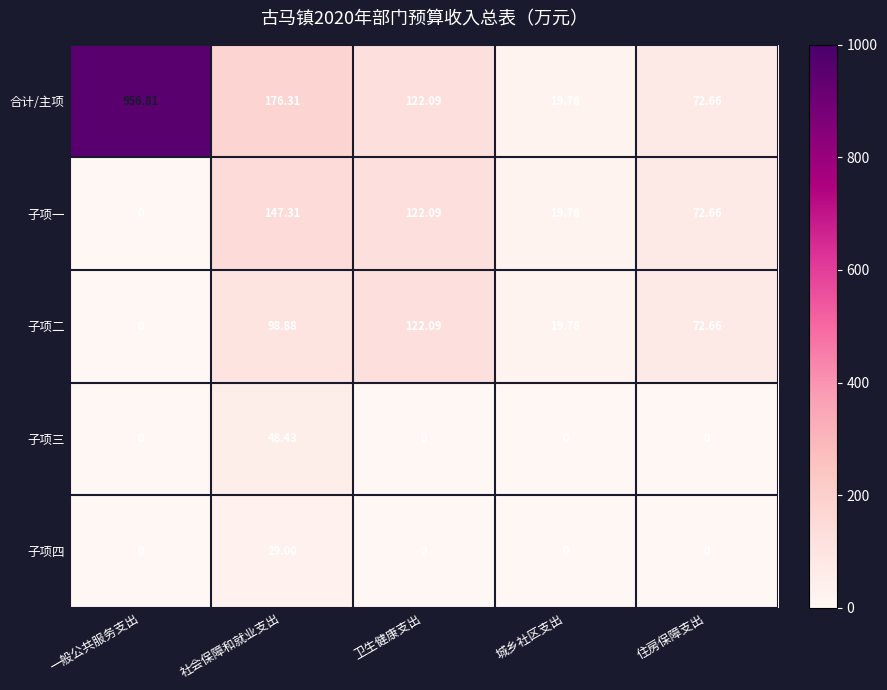

What is the total value across all series at 城乡社区支出?

59.3